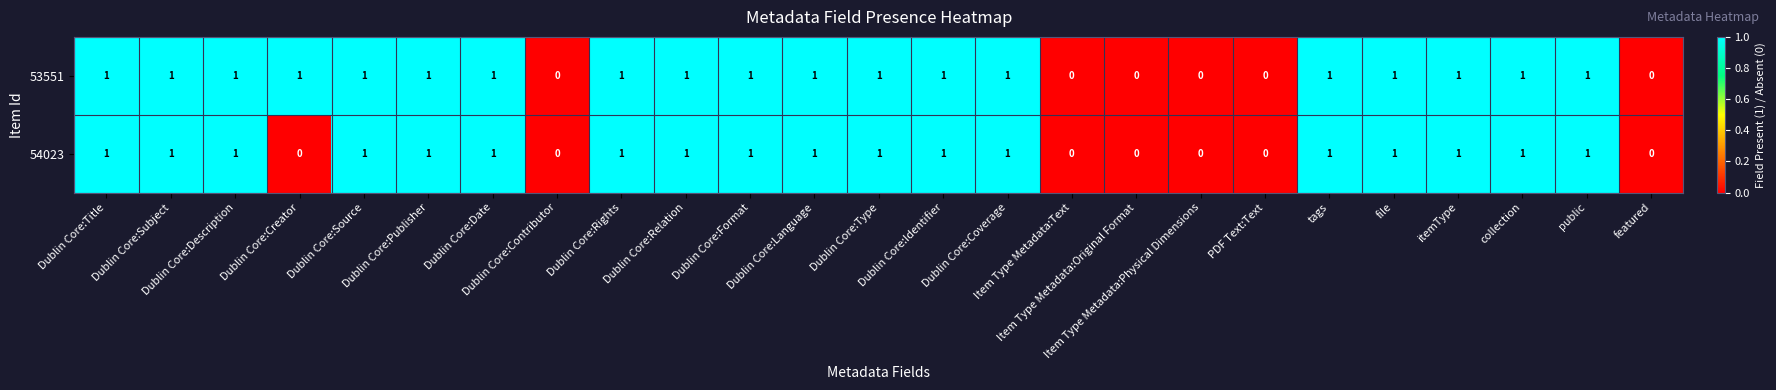

How many 53551 values are between 1 and 2?

19